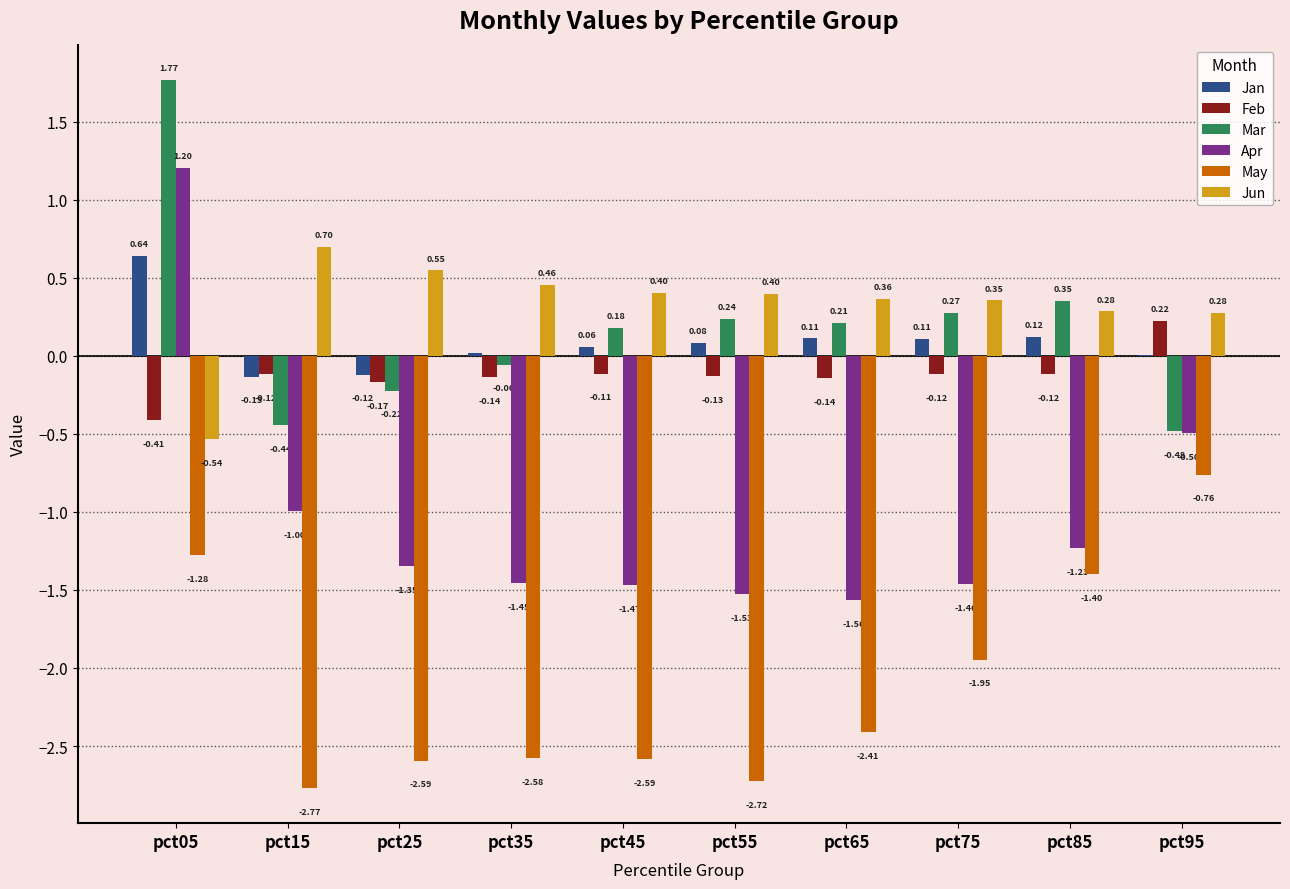

At which category is the sum across all series the highest?

pct05